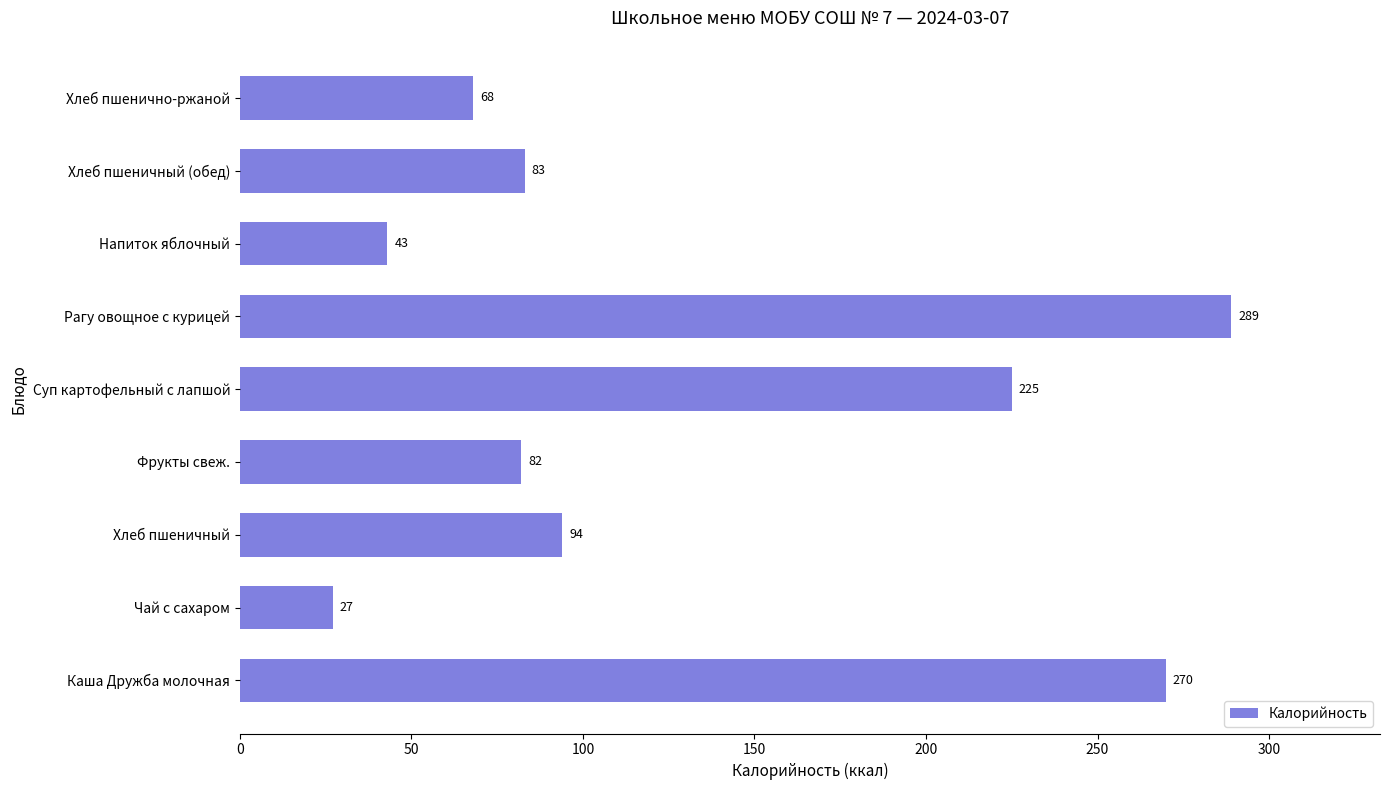

What is the smallest value displayed?

27